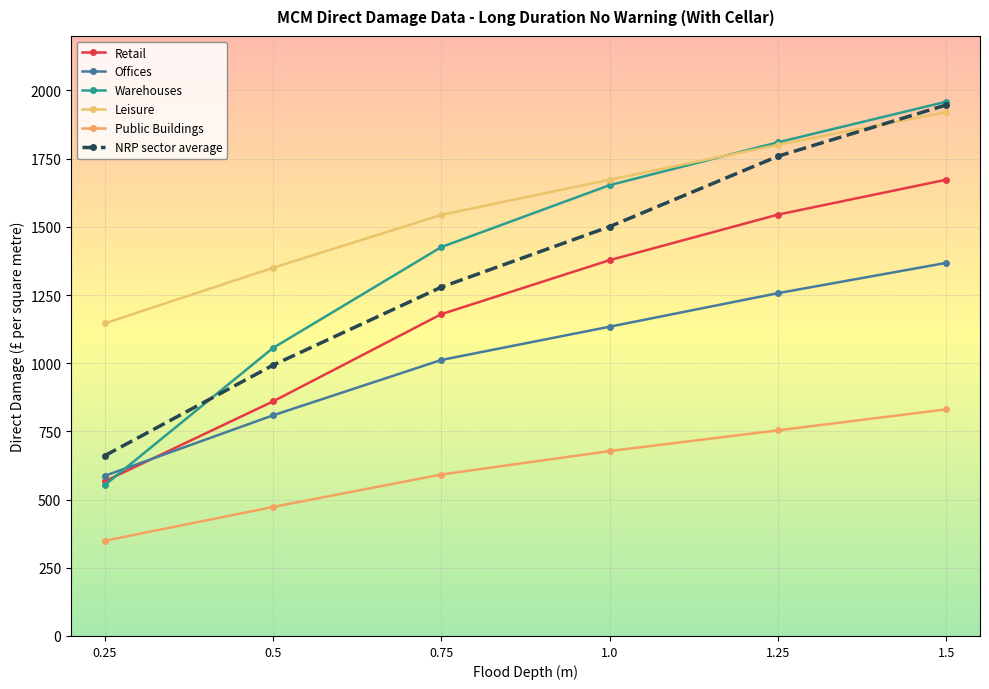

The value of Retail at 1.5 is 1673. True or false?

True